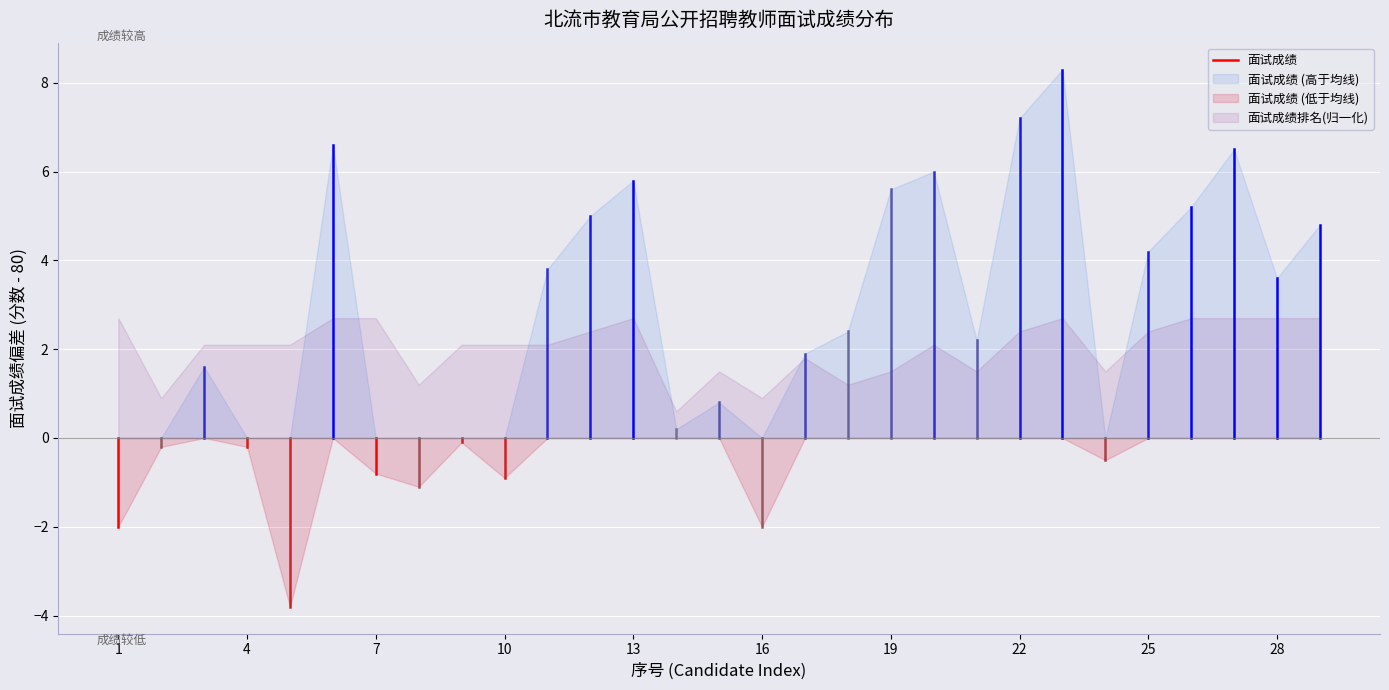

The value of 面试成绩排名(归一化) at 25 is 2.4. True or false?

True